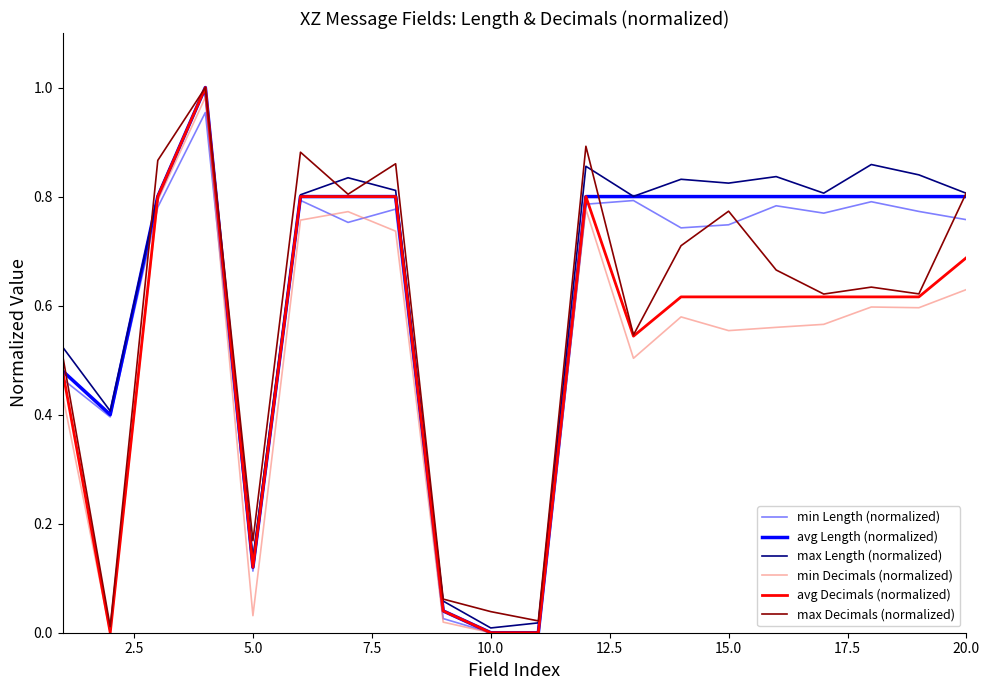

Does the chart display data point markers on the line(s)?

No